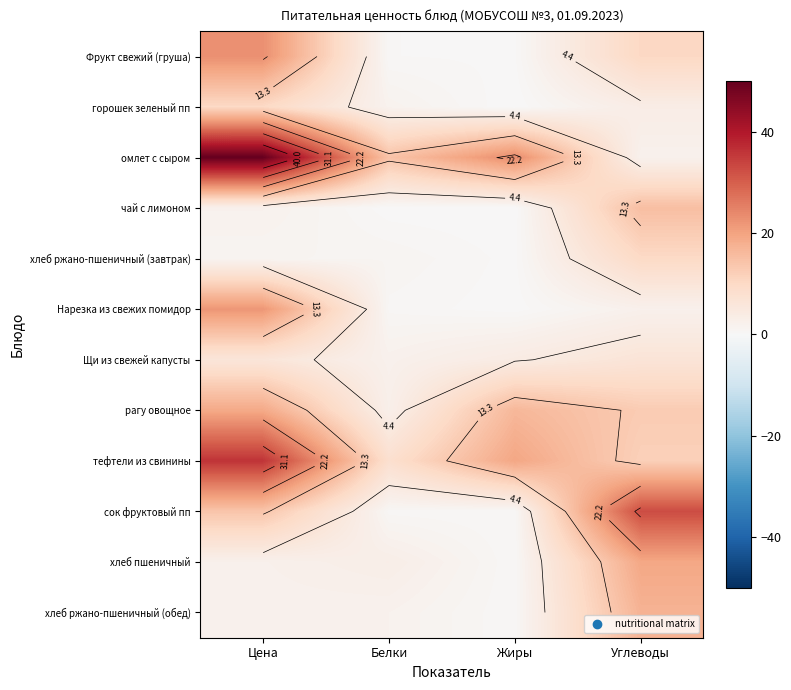

How many values in the омлет с сыром series exceed 23?

2